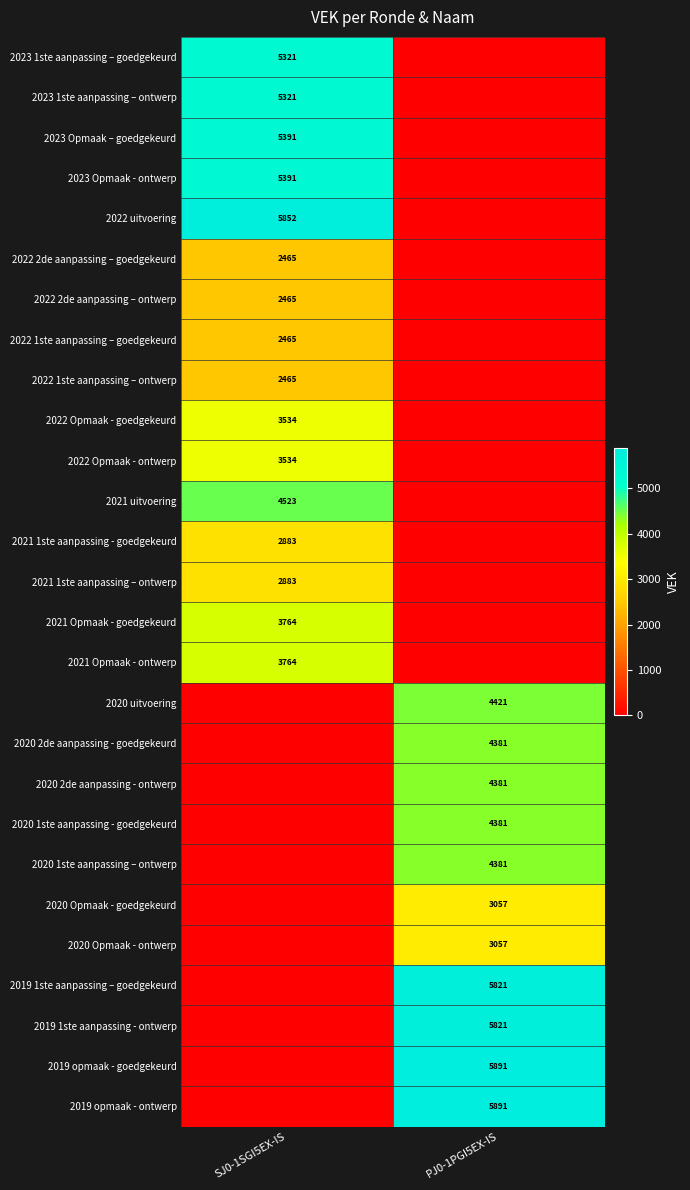

True or false: 2022 Opmaak - goedgekeurd has a value of 2260 at SJ0-1SGI5EX-IS.

False